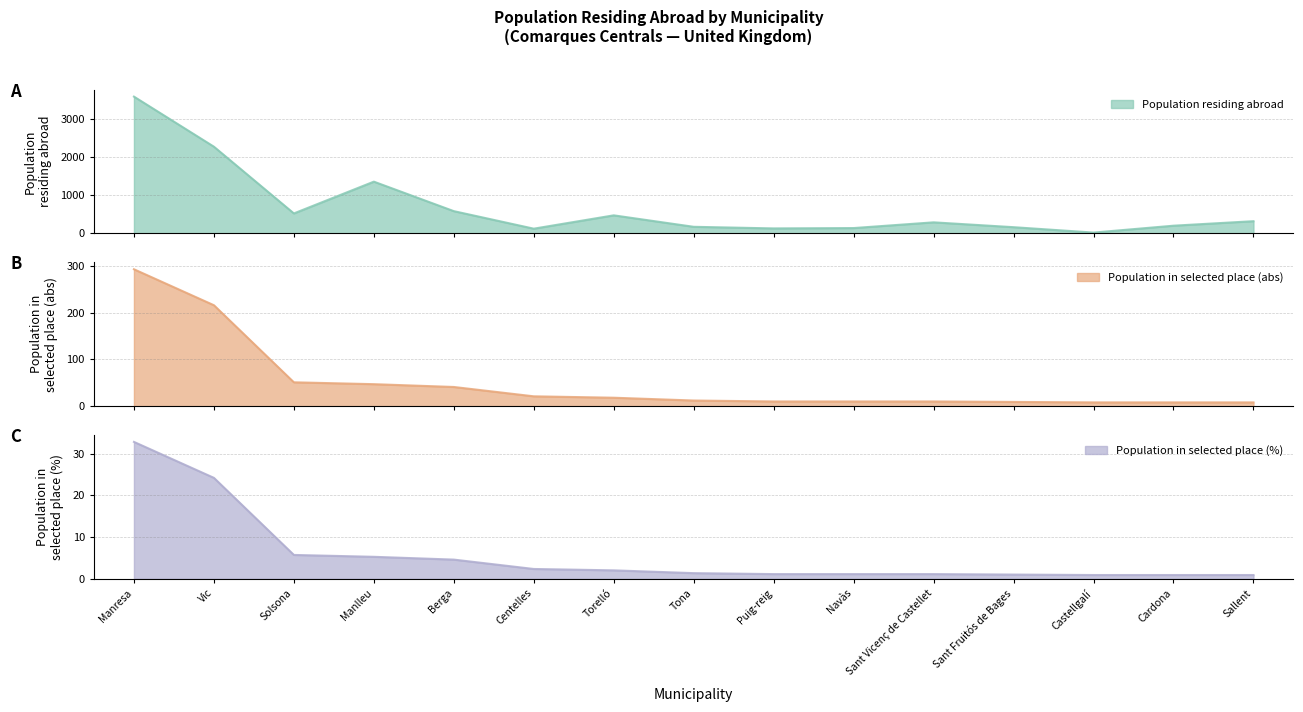

True or false: Population in selected place (abs) and Population in selected place (%) intersect in this chart.

False